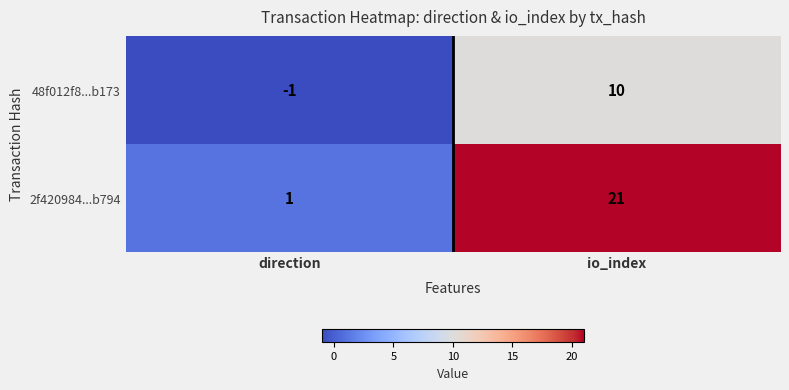

Reading left to right, transcribe all the data shown in this chart.

48f012f8...b173: -1	10
2f420984...b794: 1	21